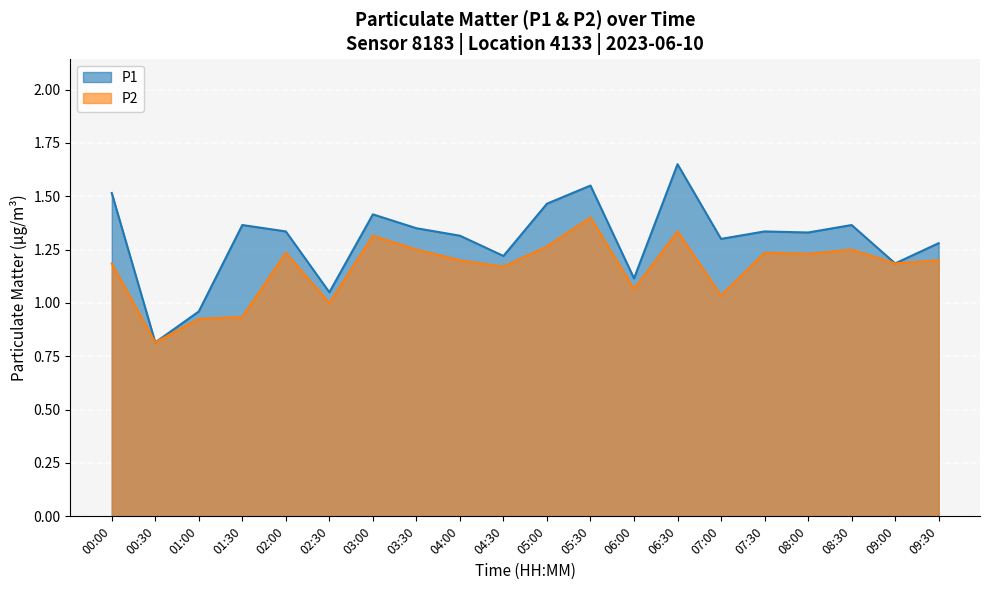

What position from the right is 08:00?

4